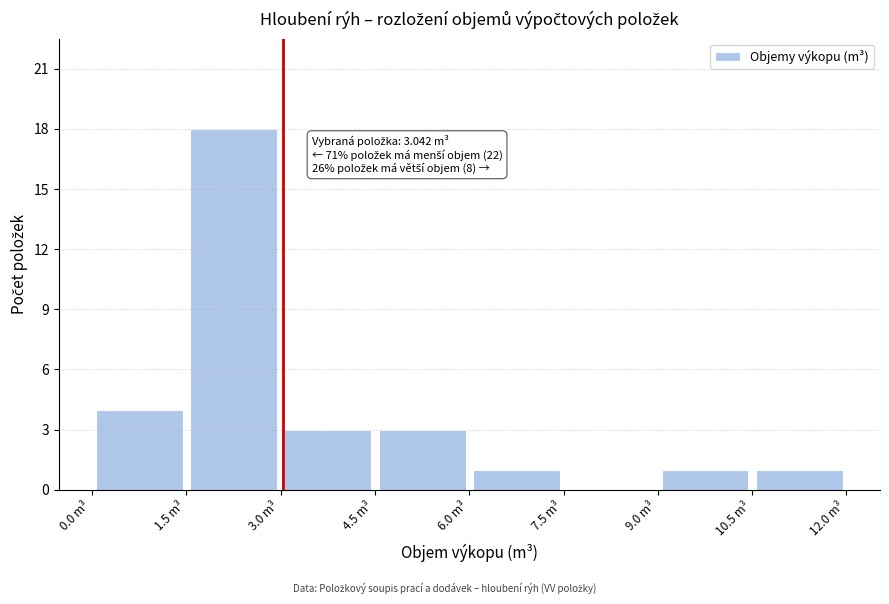

Which range on the x-axis has the tallest bar?

1.5 to 3.0